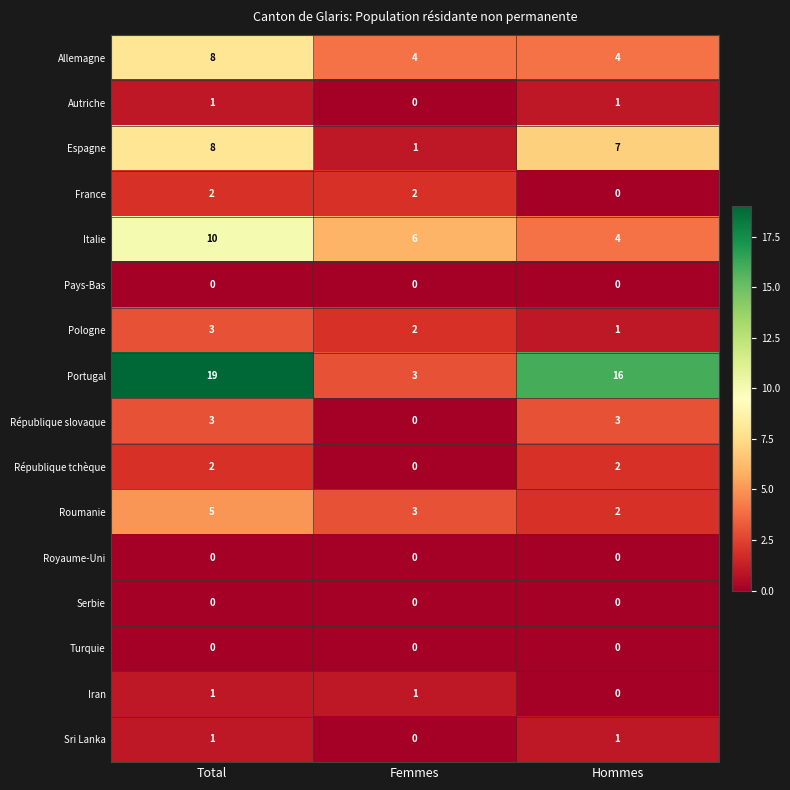

Which series has the widest spread of values?

Portugal